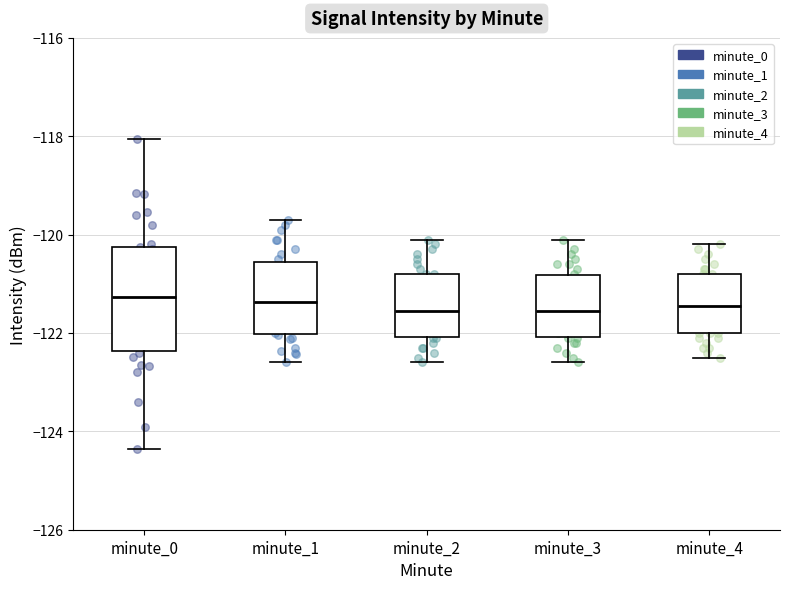

Reading left to right, transcribe this box plot: for each box, give where its median line is, the range the box spans, and where its two whiskers end, as read against the y-axis. The values are not printed on the chart, so give them approximately, as read against the axis.

minute_0: median -121.2, box -122.4 to -120.2, whiskers -124.4 to -118.0
minute_1: median -121.4, box -122.0 to -120.6, whiskers -122.6 to -119.6
minute_2: median -121.6, box -122.0 to -120.8, whiskers -122.6 to -120.0
minute_3: median -121.6, box -122.0 to -120.8, whiskers -122.6 to -120.0
minute_4: median -121.4, box -122.0 to -120.8, whiskers -122.4 to -120.2